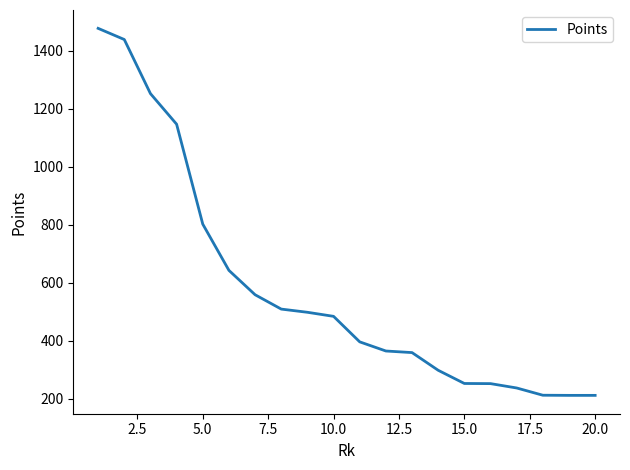

What is the difference between the maximum and minimum values?

1265.5